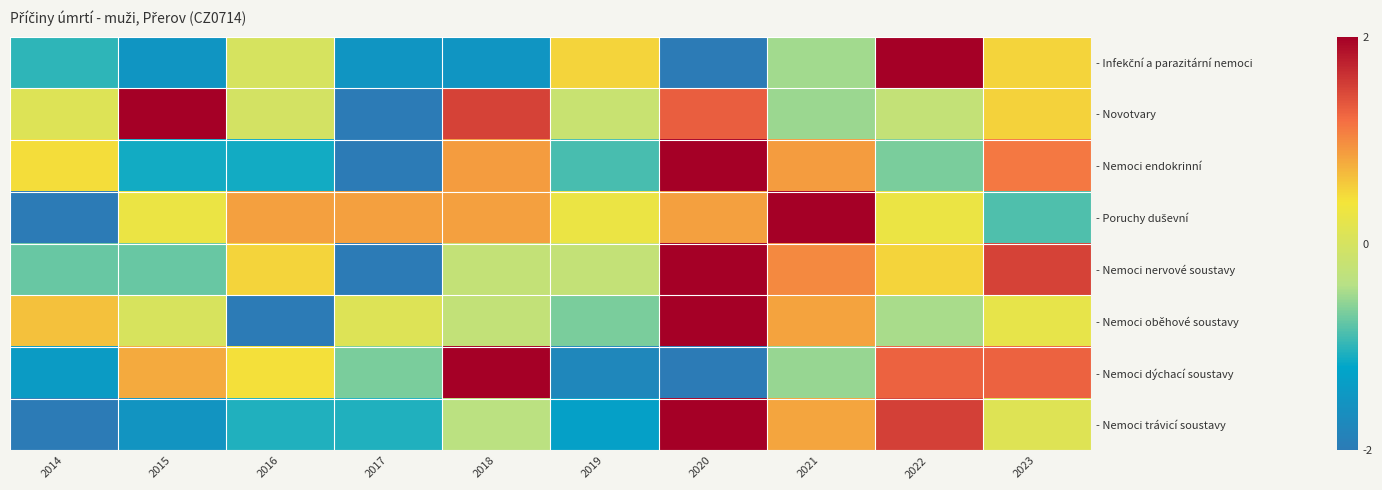

At 2020, list the series in order from smallest to largest.

- Infekční a parazitární nemoci, - Nemoci dýchací soustavy, - Poruchy duševní, - Novotvary, - Nemoci endokrinní, - Nemoci nervové soustavy, - Nemoci oběhové soustavy, - Nemoci trávicí soustavy